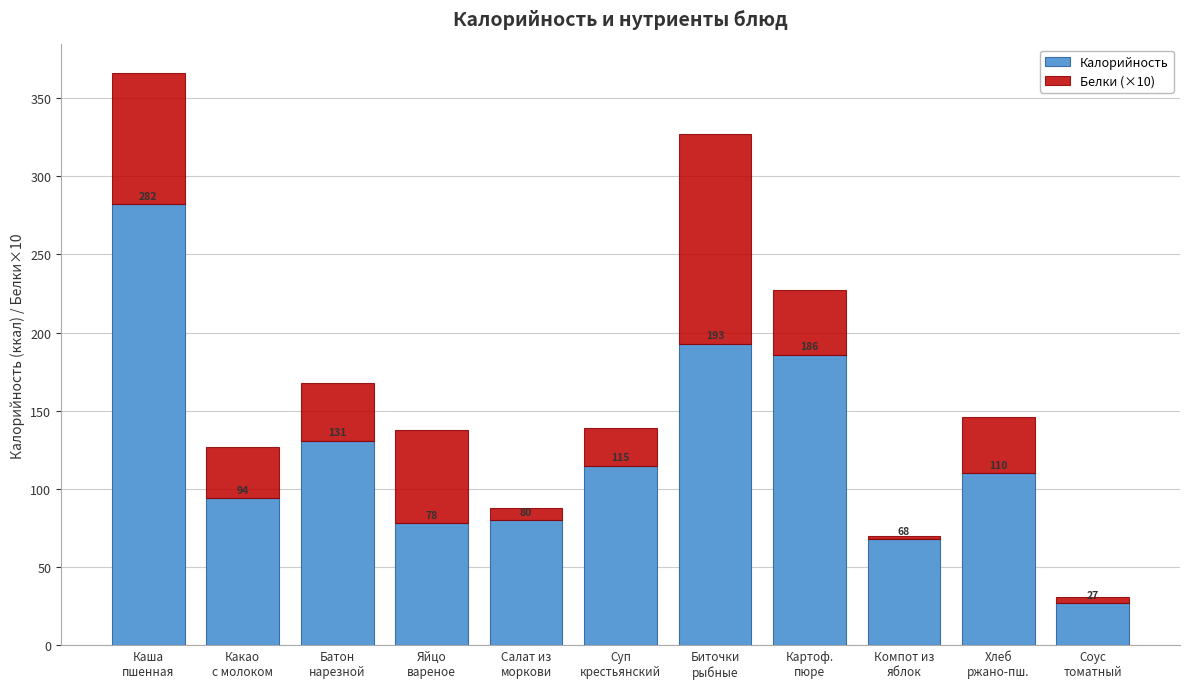

What is the difference between the maximum and minimum values in the Калорийность series?

255